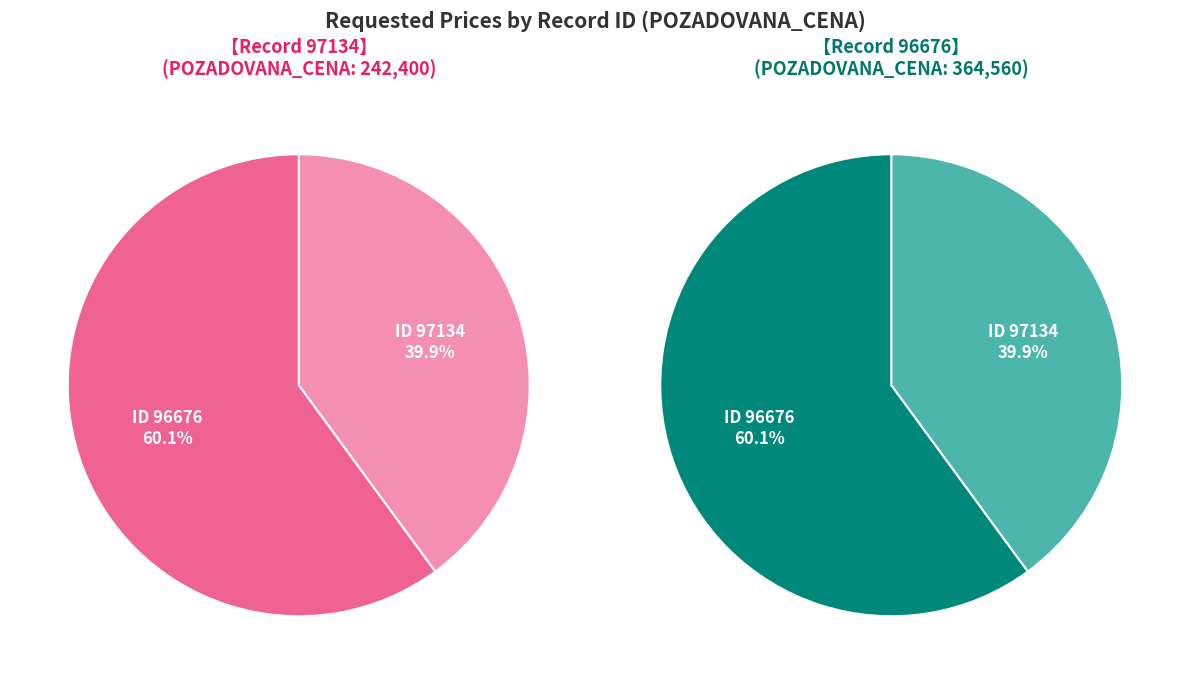

Rank the categories by value from lowest to highest.

97134, 96676